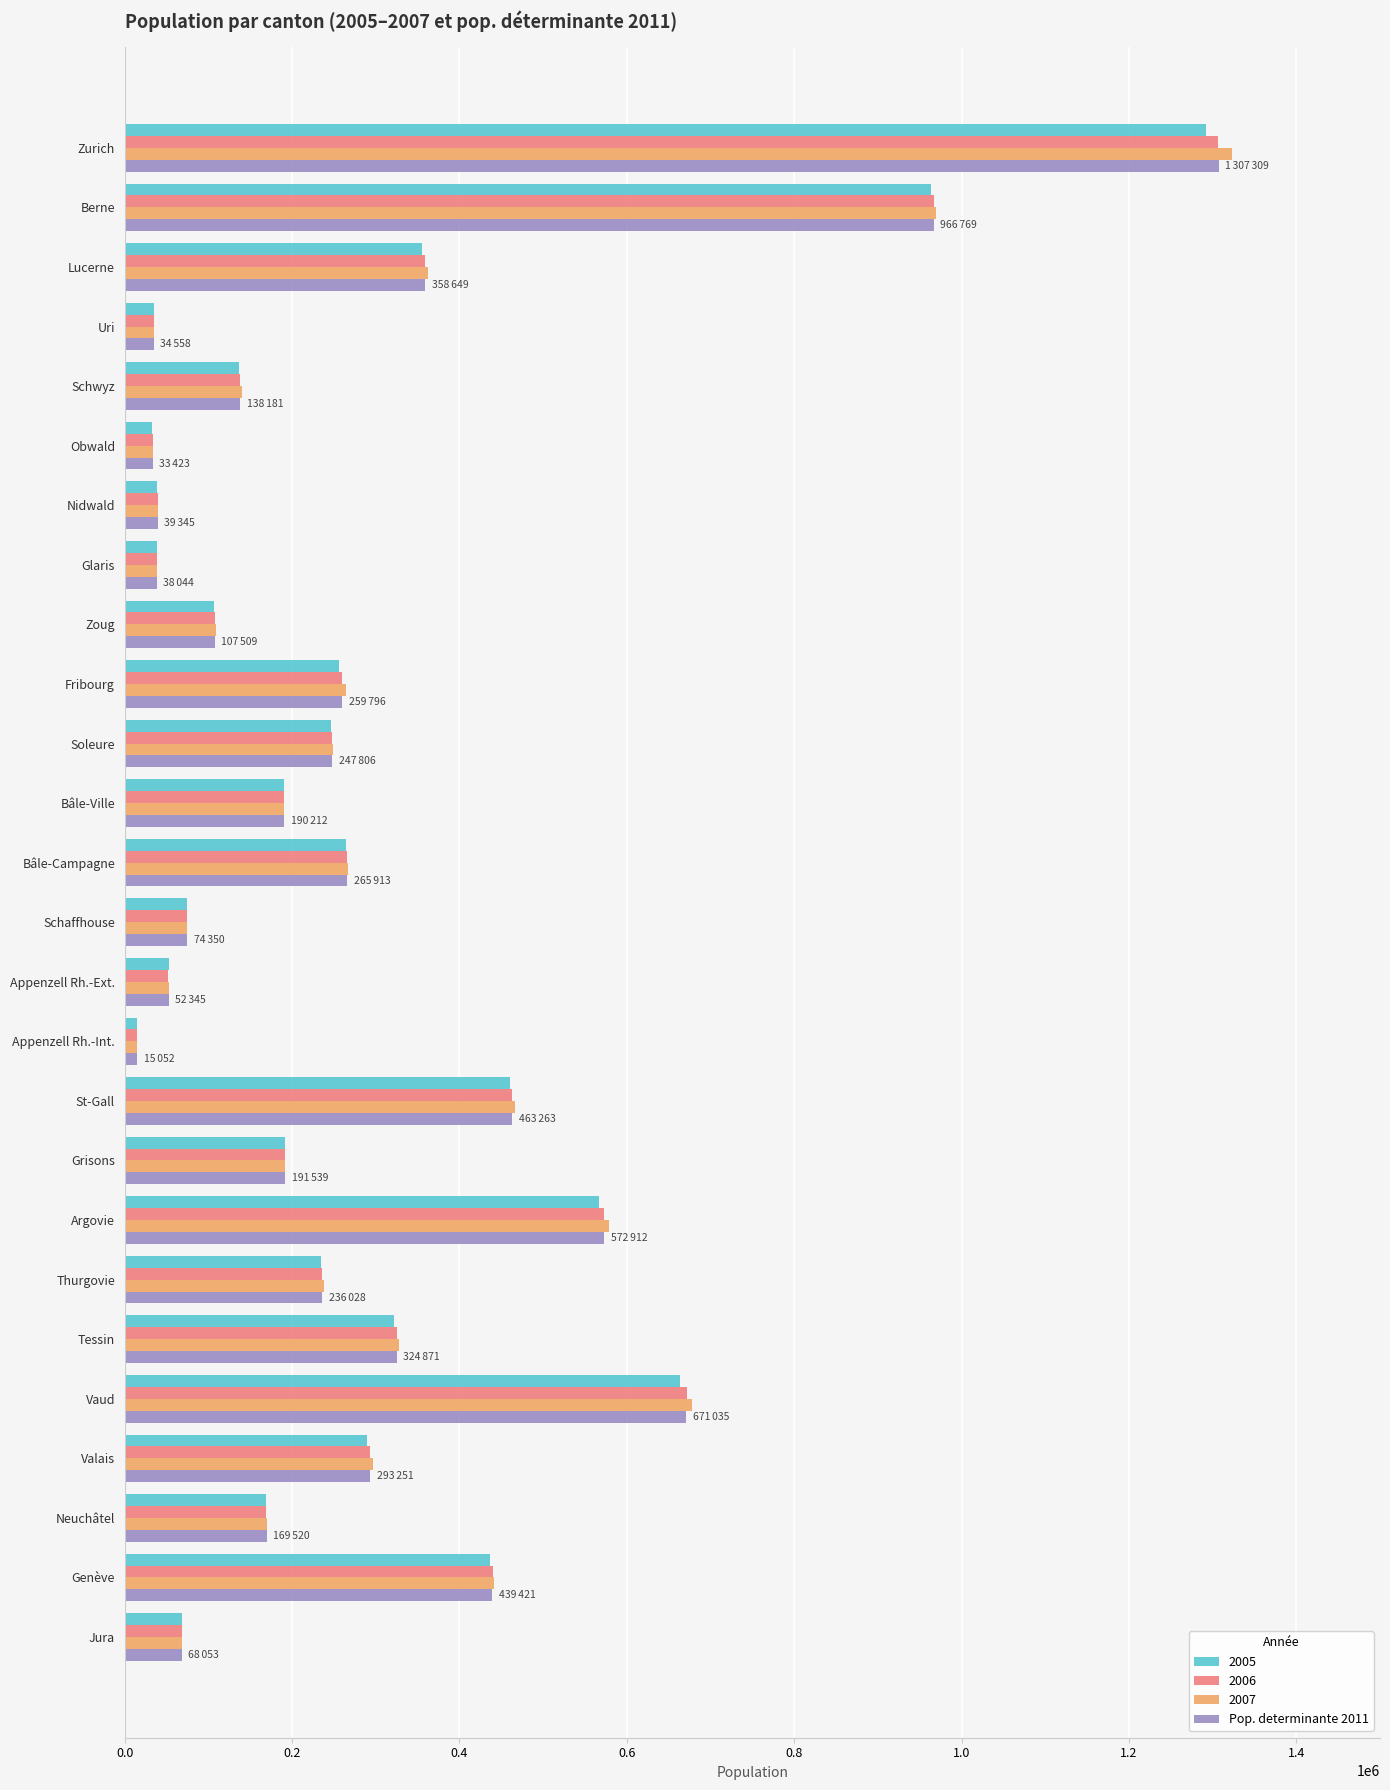

The 2007 series shows 327632 at Tessin. True or false?

True